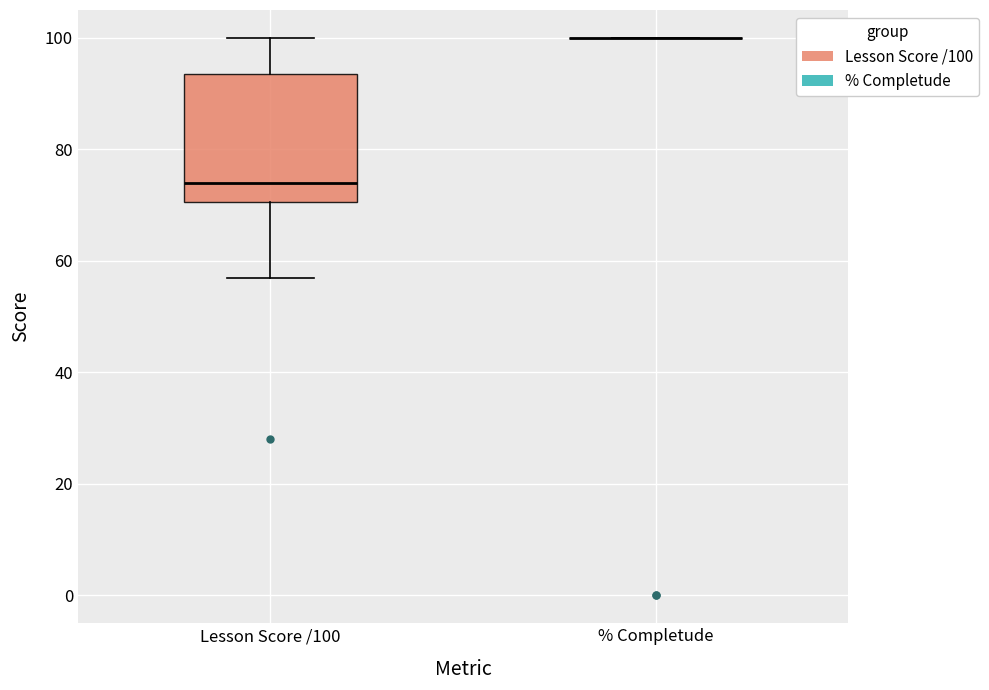

Reading left to right, read every box against the y-axis: the position of its median line, the range the box covers, and the ends of its whiskers. The values are not printed on the chart, so give them approximately, as read against the axis.

Lesson Score /100: median 74, box 70 to 94, whiskers 58 to 100
% Completude: box collapsed to a line at 100, whiskers 100 to 100